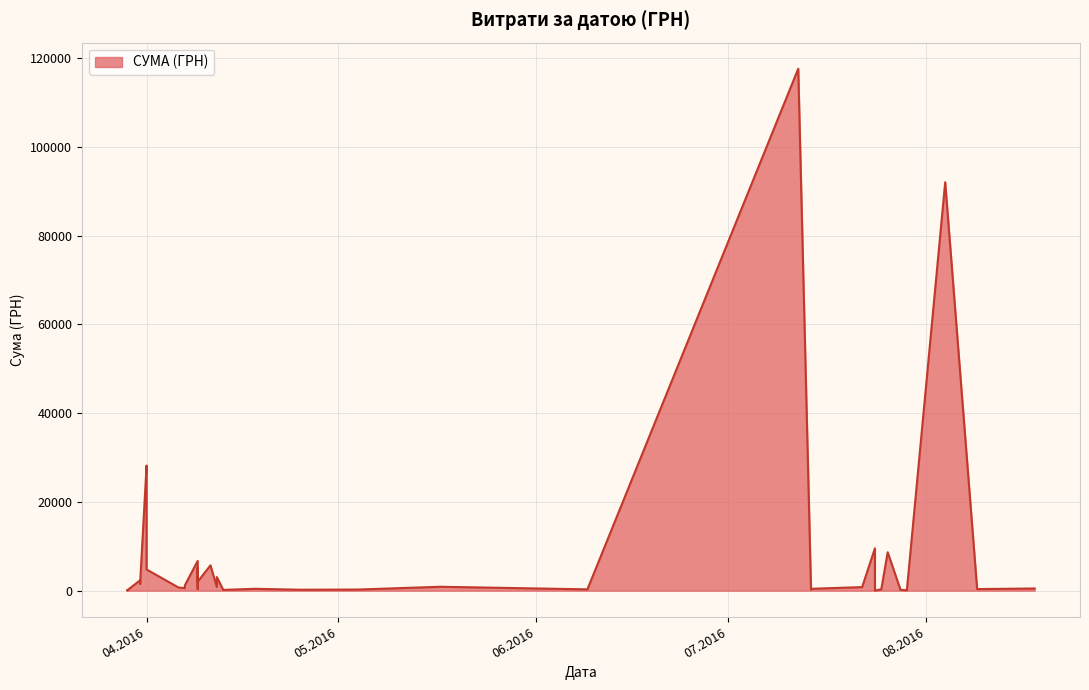

What value does the data have at 11.04.2016?

5693.4